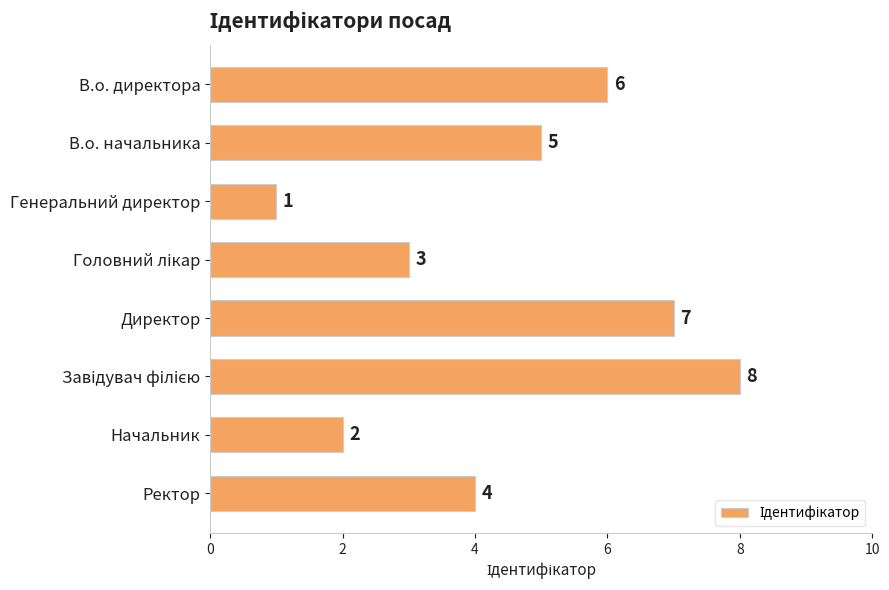

What is the difference between the second highest and minimum values?

6